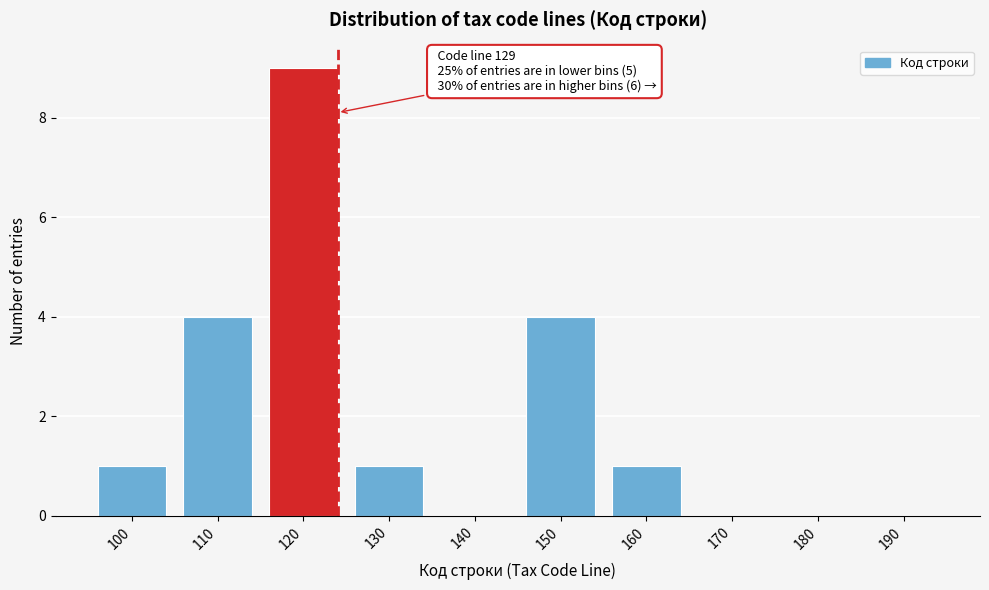

Reading right to left, extract all data points from this chart.

190=0	180=0	170=0	160=1	150=4	140=0	130=1	120=9	110=4	100=1